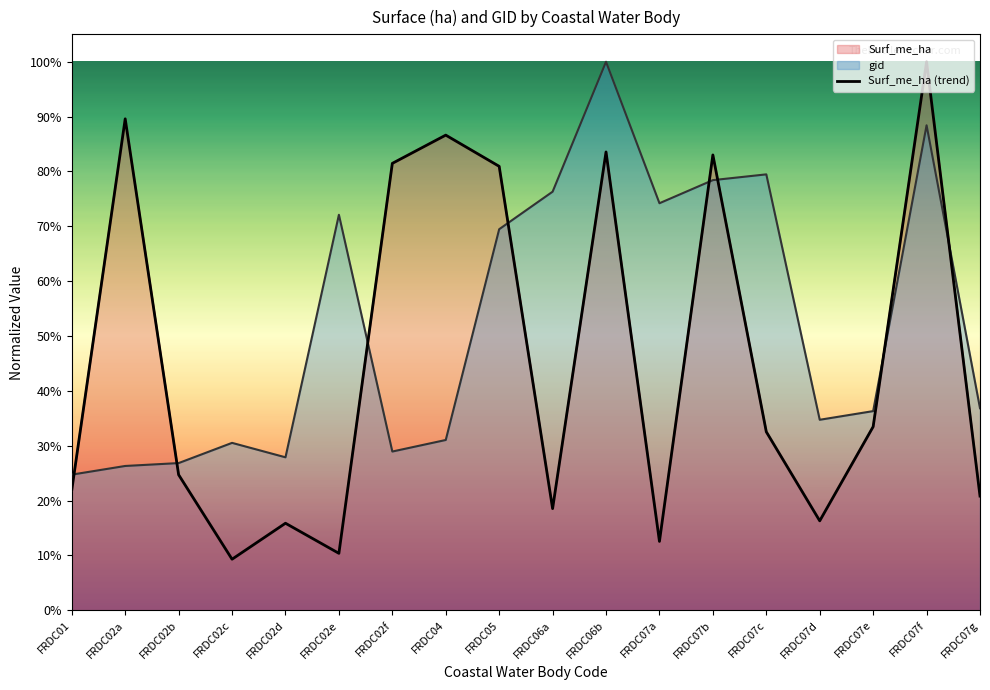

Which category has the highest value across all series?

FRDC07f